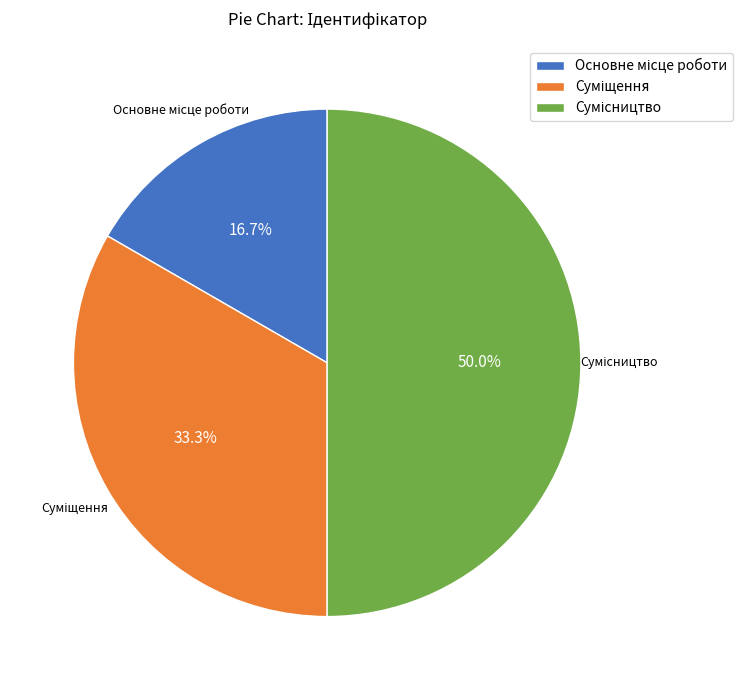

How many segments does this pie chart have?

3